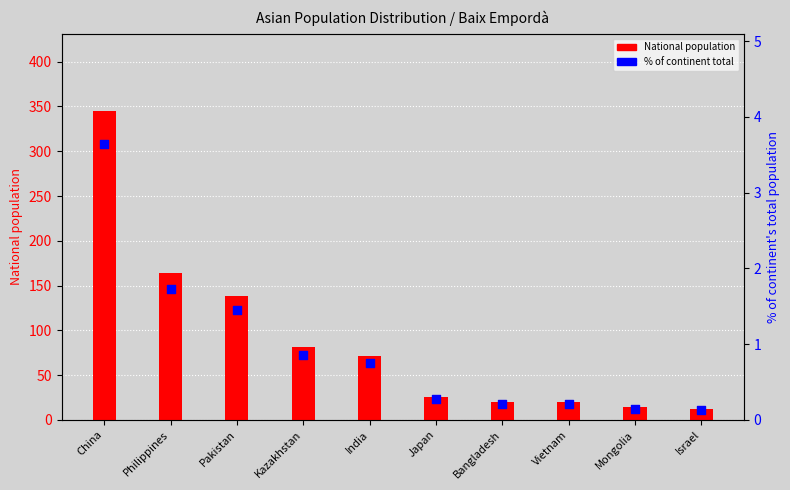

Which series reaches the maximum Y coordinate?

National population